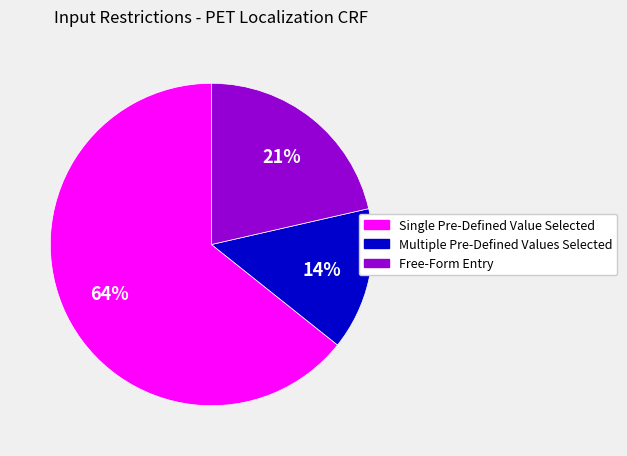

To the nearest percent, what percentage of the pie is Free-Form Entry?

21%